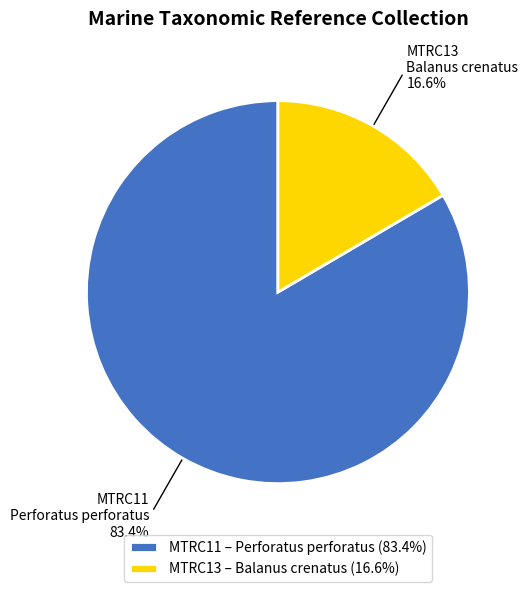

Which has a higher value, MTRC11 or MTRC13?

MTRC11